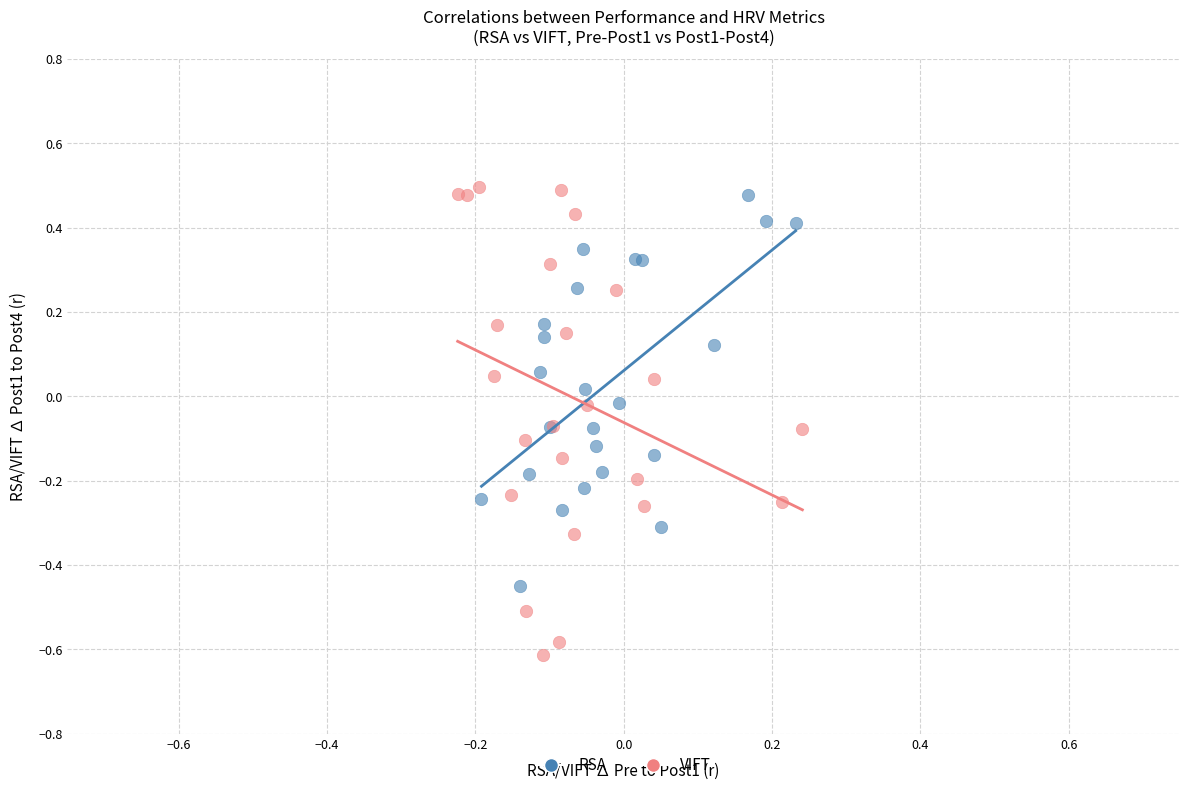

Which series has the widest spread of Y values?

VIFT